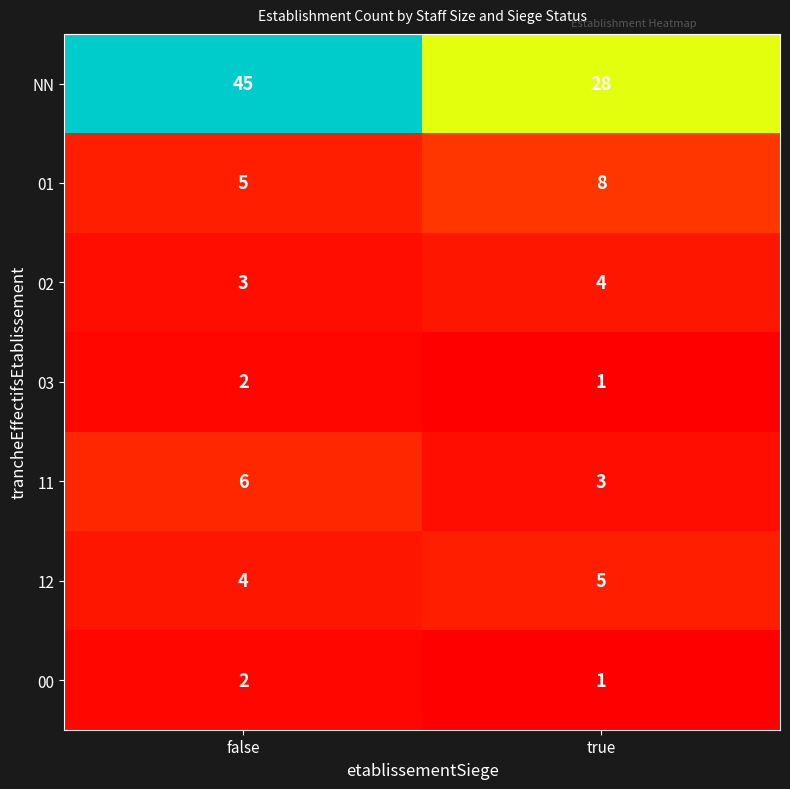

What is the maximum value shown in the chart?

45